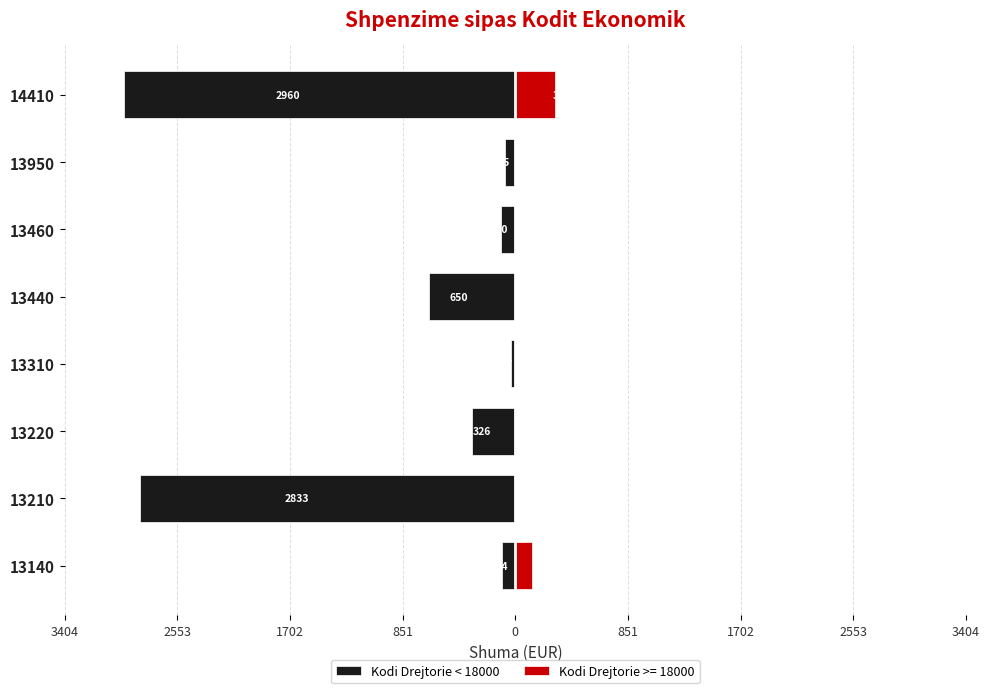

What is the sum of all values?

-7095.0